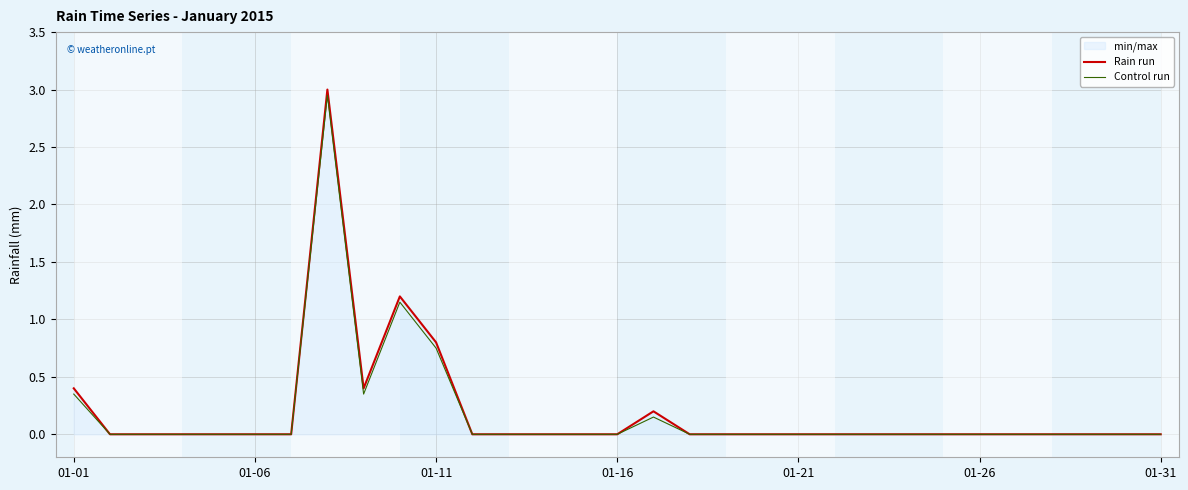

True or false: Control run has a value of 0.4 at 8.

True